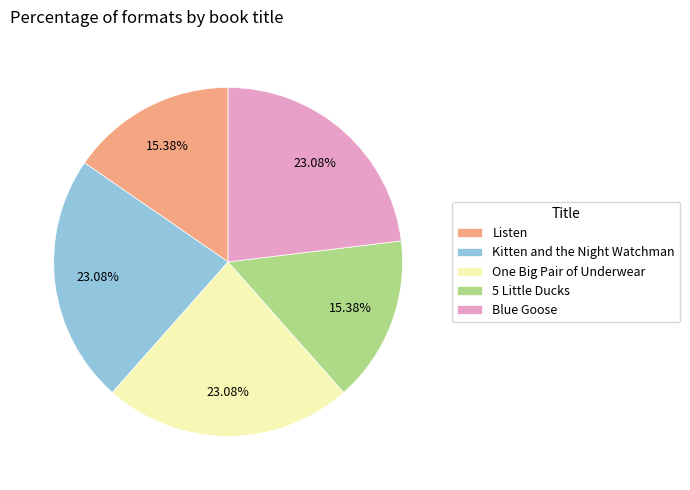

Is there any slice that represents more than half of the pie?

No